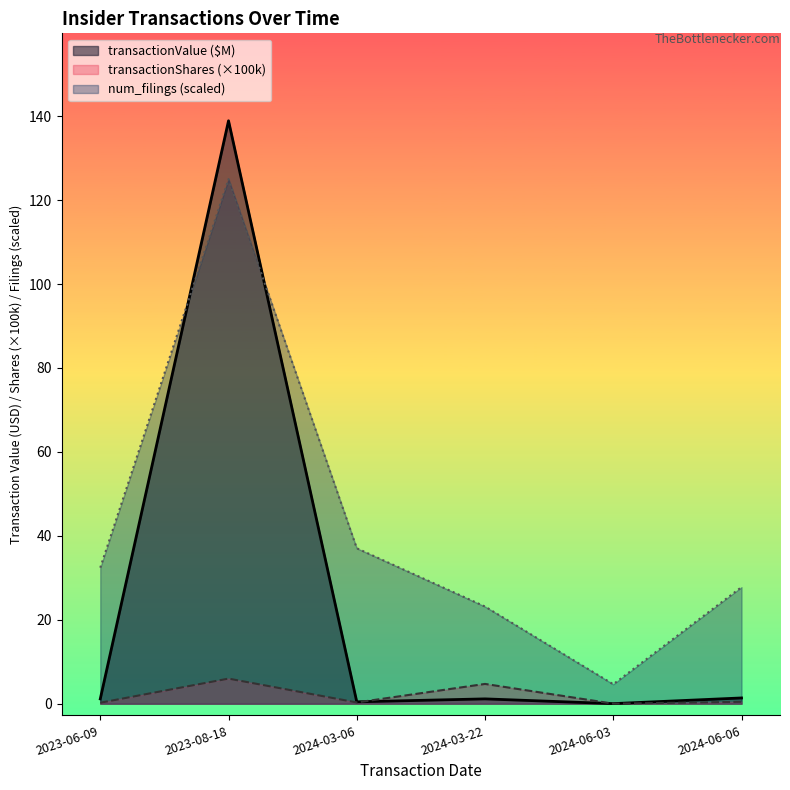

At which label does transactionValue reach its peak?

2023-08-18